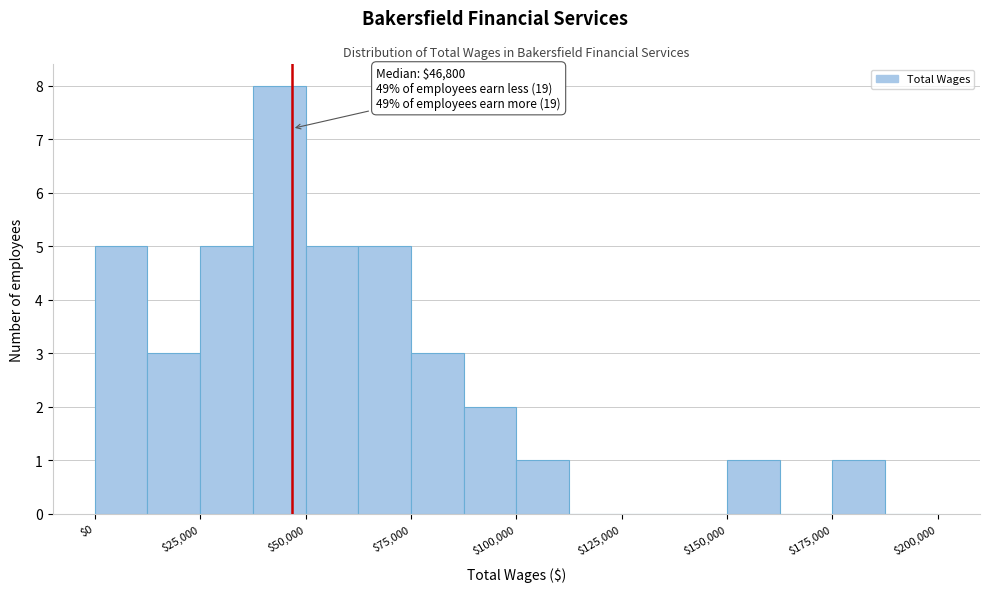

Around what value on the x-axis is the tallest bar? Give the approximate position of its centre, as read against the axis.

45000